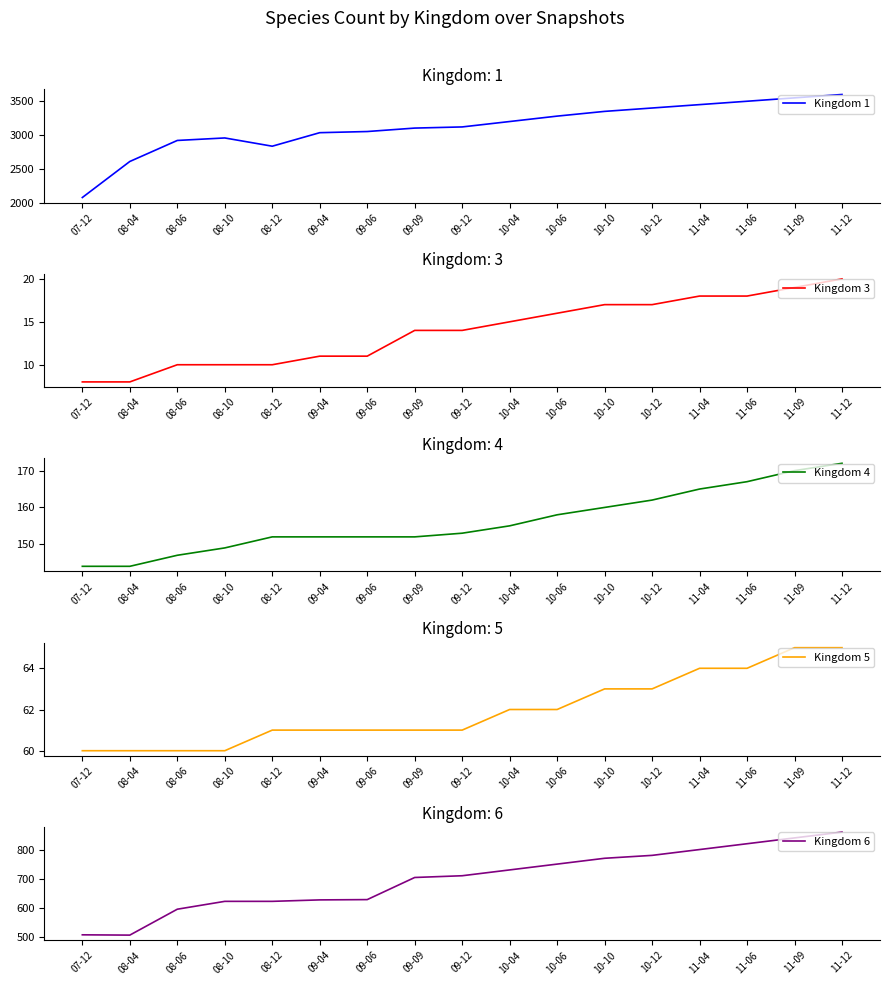

Where does the Kingdom 6 series first go above 710?

10-04